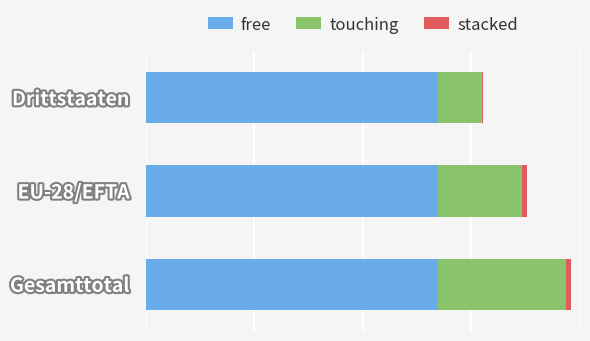

Which series has the largest range (max minus min)?

touching